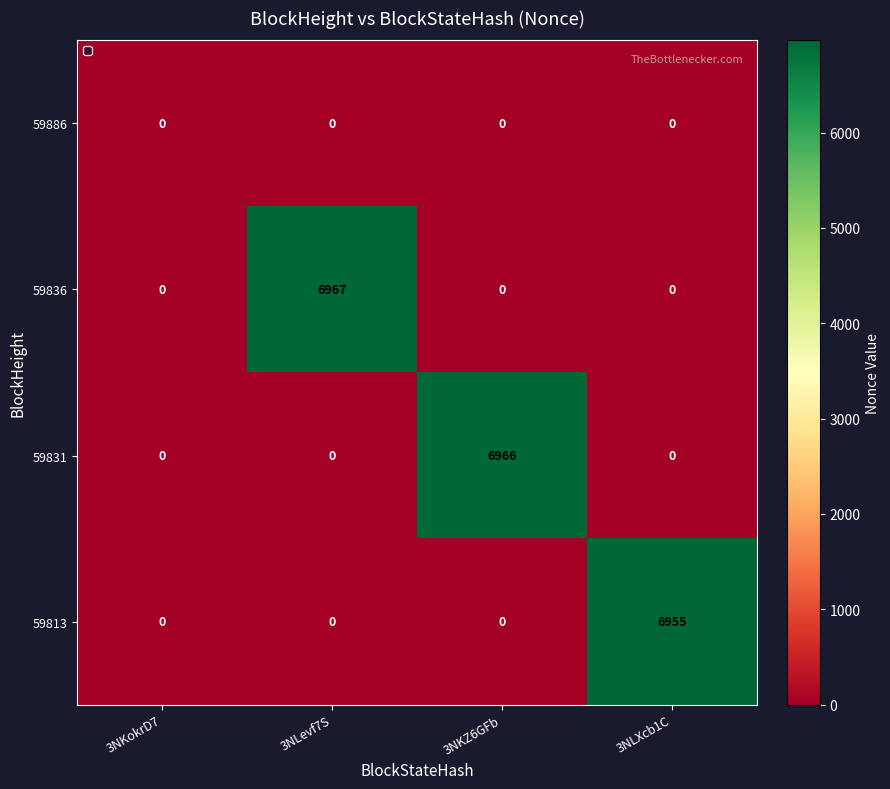

Reading left to right, what are all the values shown in this chart?

59886: 0	0	0	0
59836: 0	6967	0	0
59831: 0	0	6966	0
59813: 0	0	0	6955